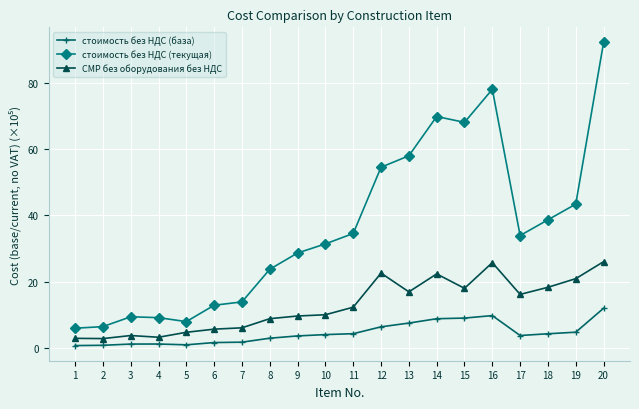

How many lines are shown in the chart?

3